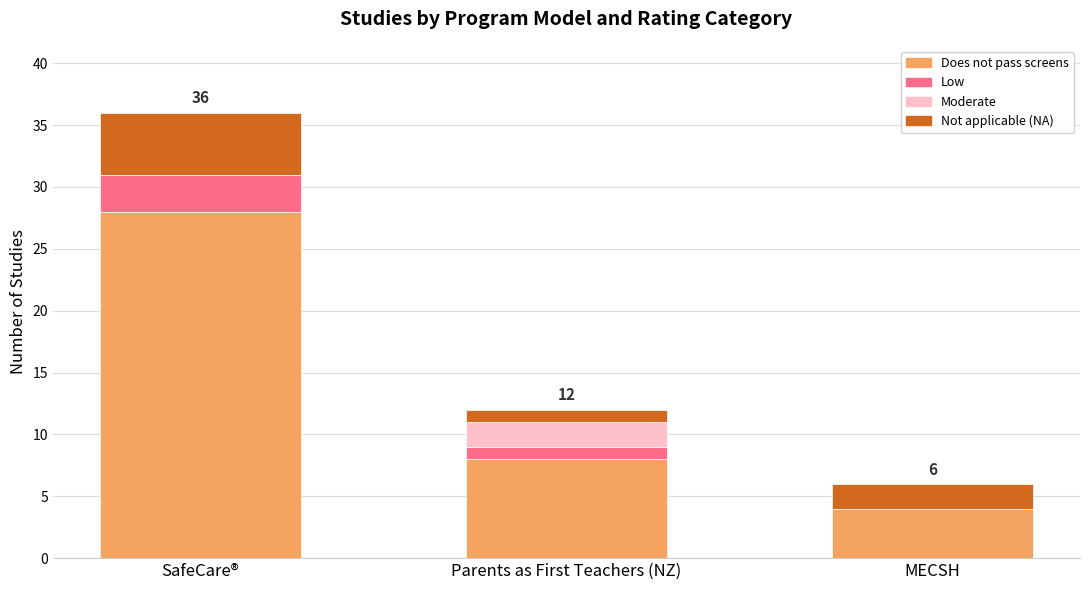

At which category is the sum across all series the highest?

SafeCare®